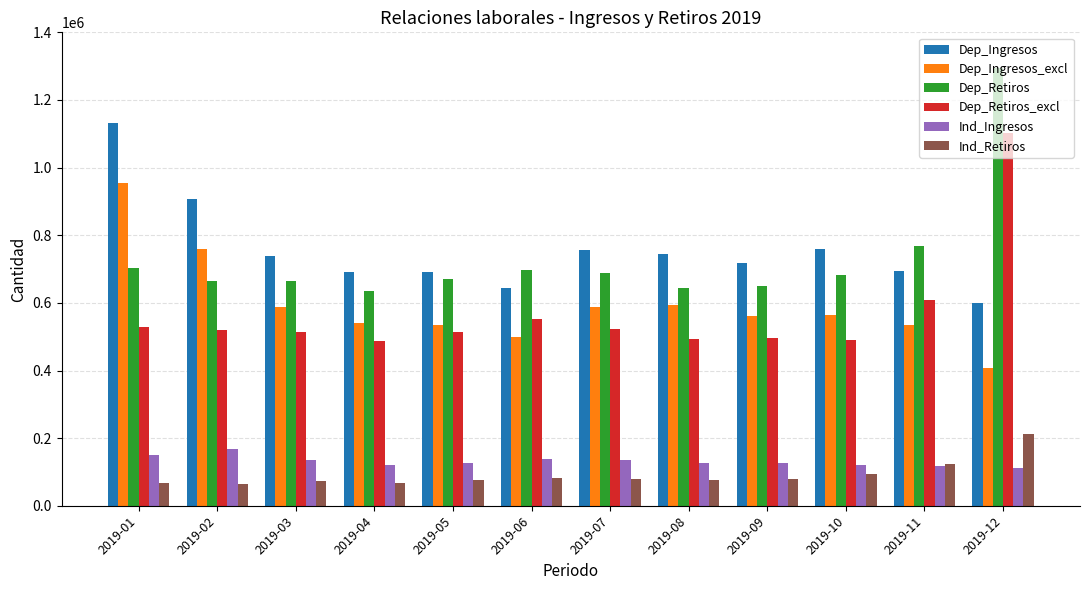

Which series changed the most between 2019-01 and 2019-09?

Dep_Ingresos